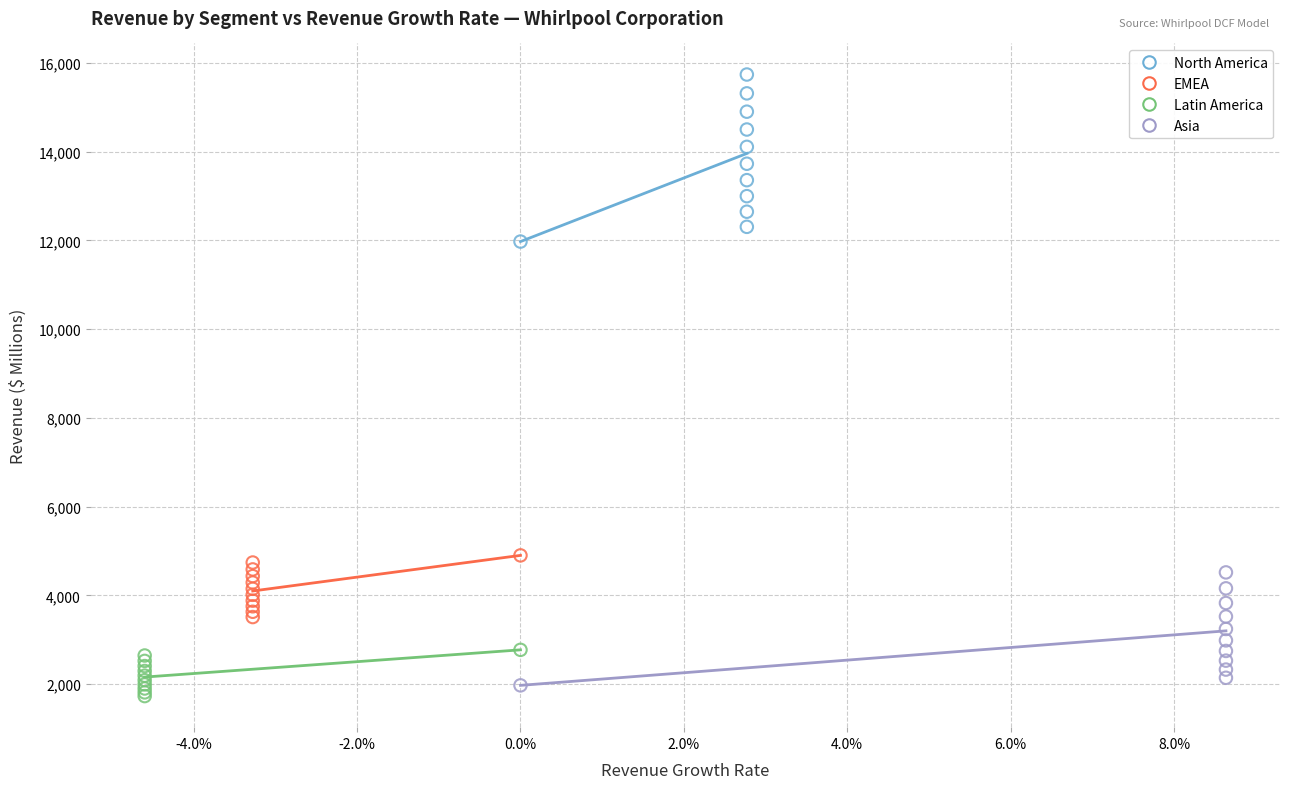

Which series contains the highest Y value?

North America